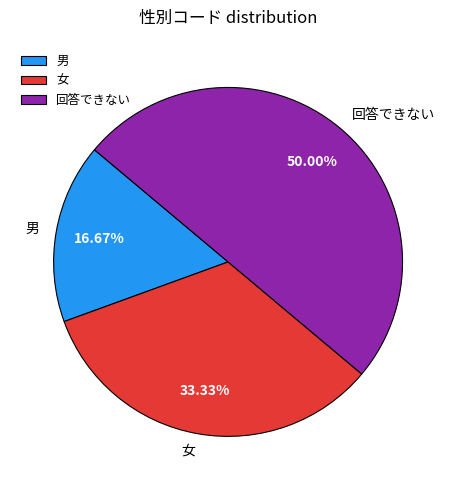

Combined, what portion of the pie is 女 and 男?

50.0%